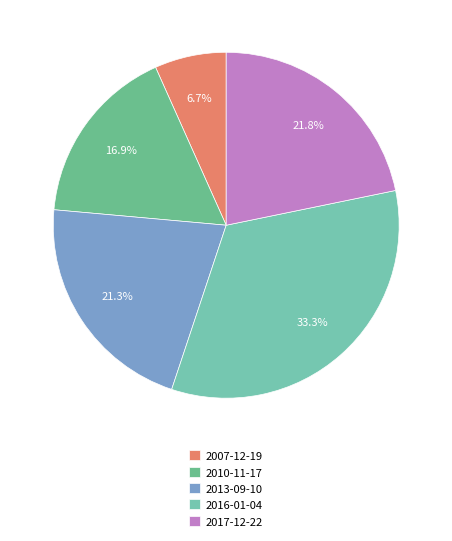

Is 2016-01-04 the majority of the pie?

No